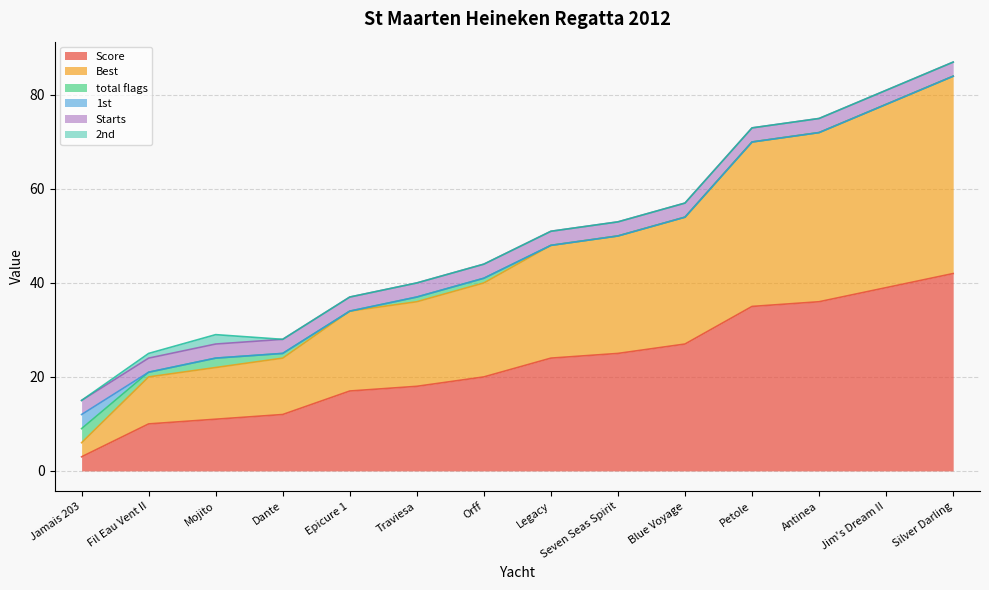

What is the difference between the maximum and minimum values in the Best series?

39